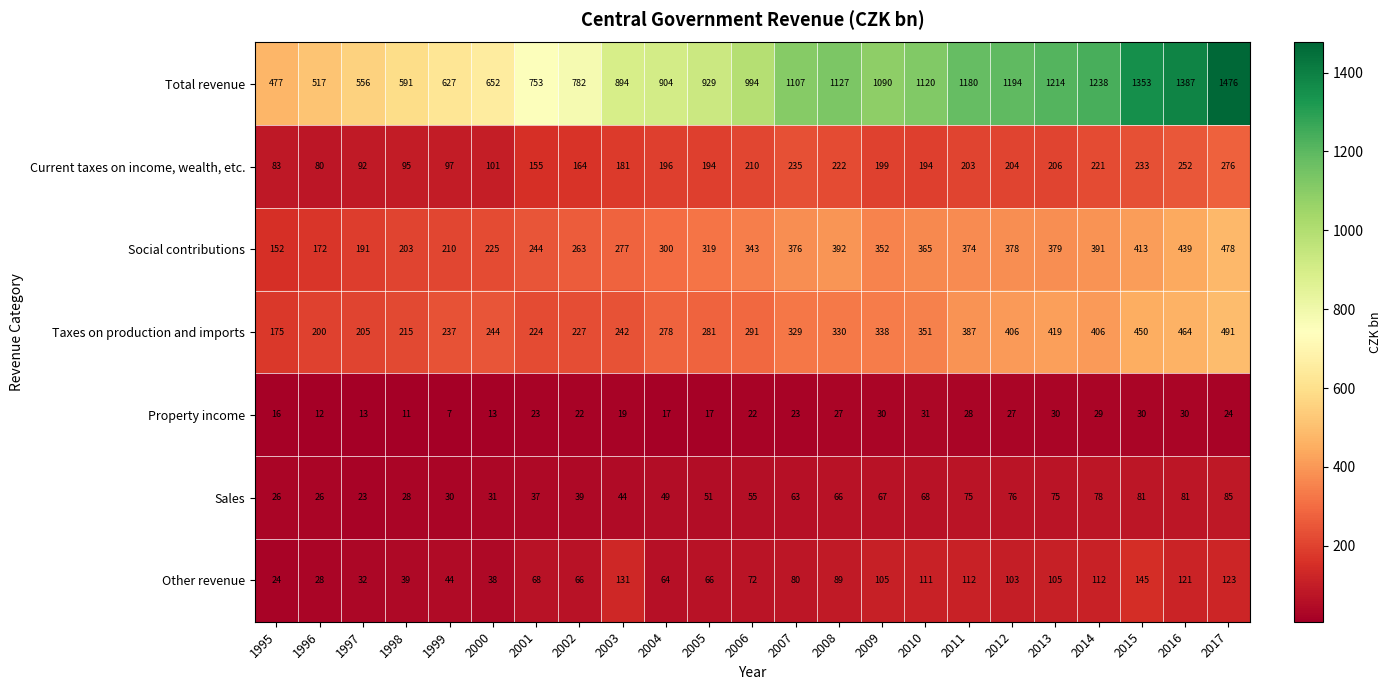

Is it true that Taxes on production and imports equals 156 at 2010?

False